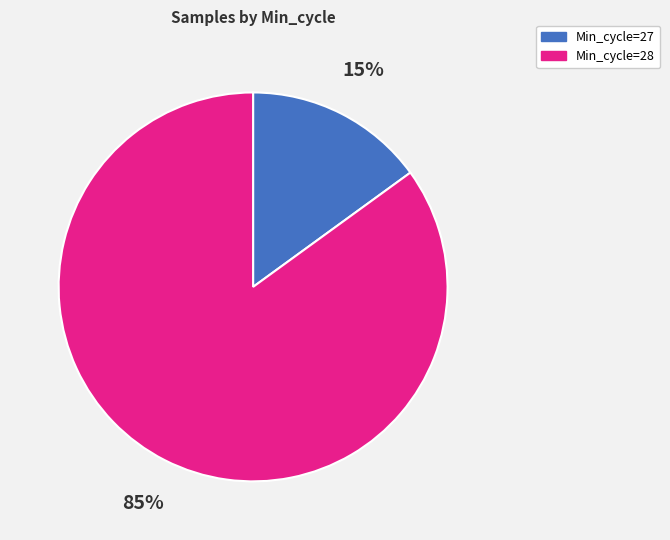

To the nearest percent, what is the difference between the largest and smallest slice percentages?

70%